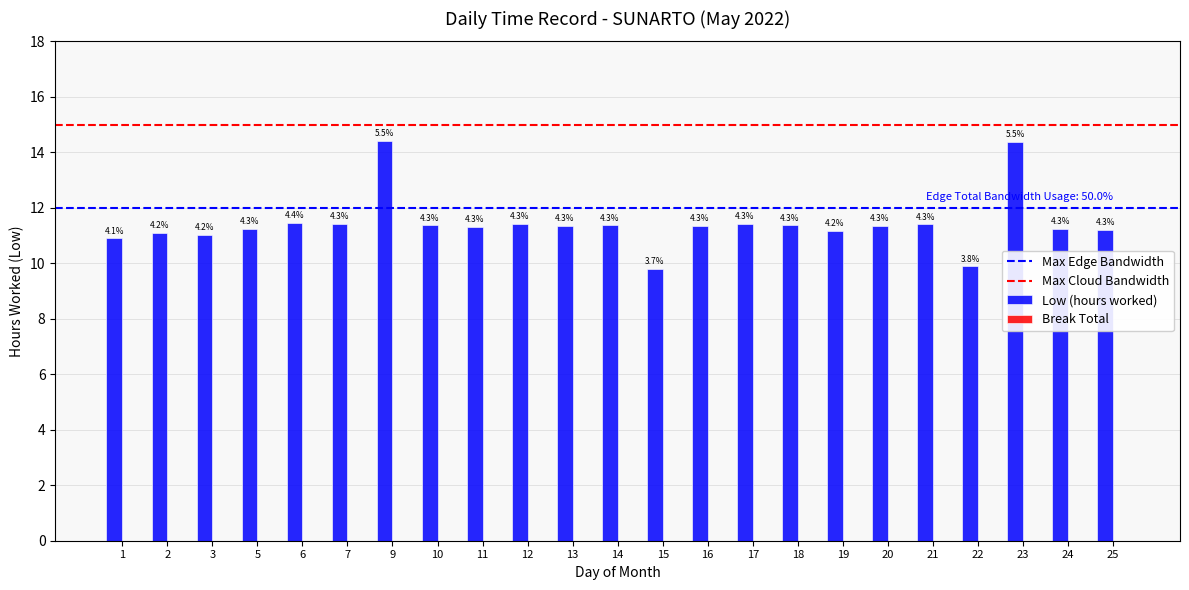

Which has a higher value, 5 or 11?

11